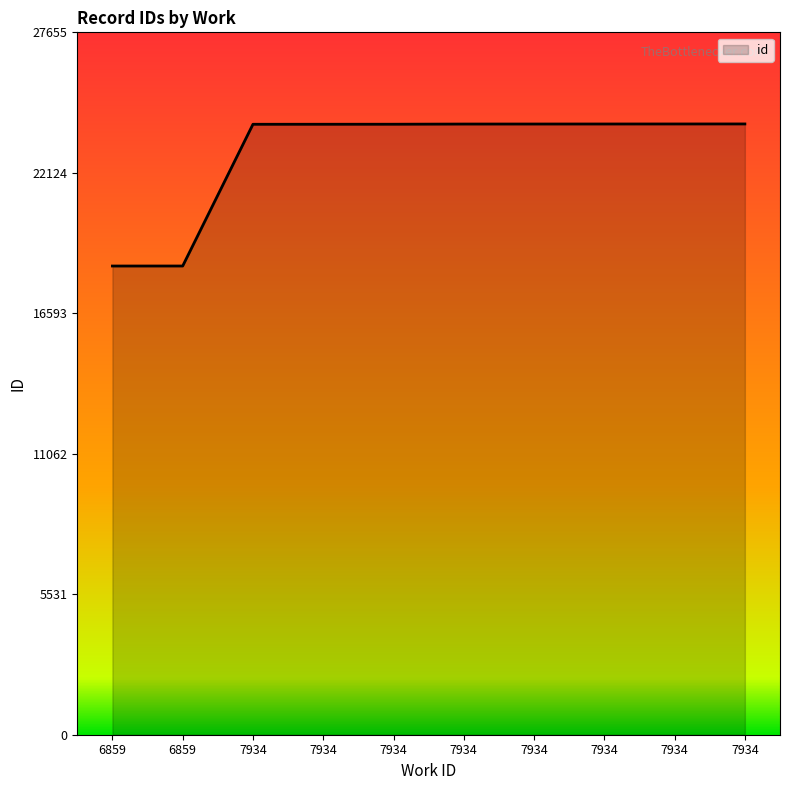

Does the chart display data point markers on the line(s)?

No